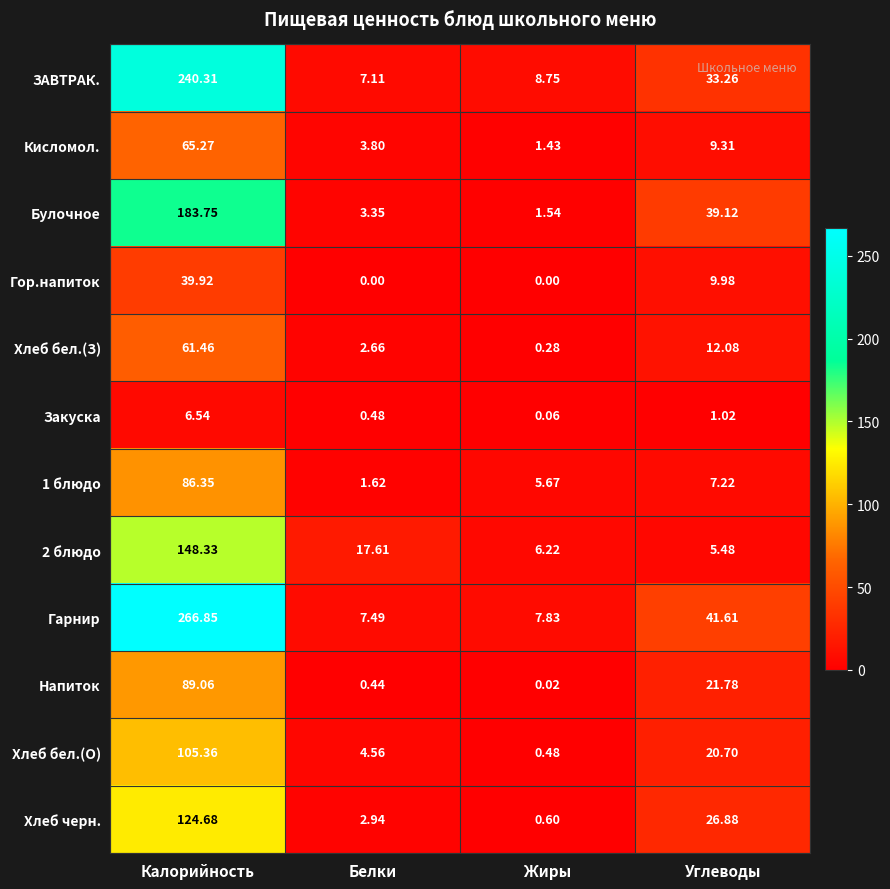

Rank the series by their maximum value, from highest to lowest.

Гарнир, ЗАВТРАК., Булочное, 2 блюдо, Хлеб черн., Хлеб бел.(О), Напиток, 1 блюдо, Кисломол., Хлеб бел.(З), Гор.напиток, Закуска